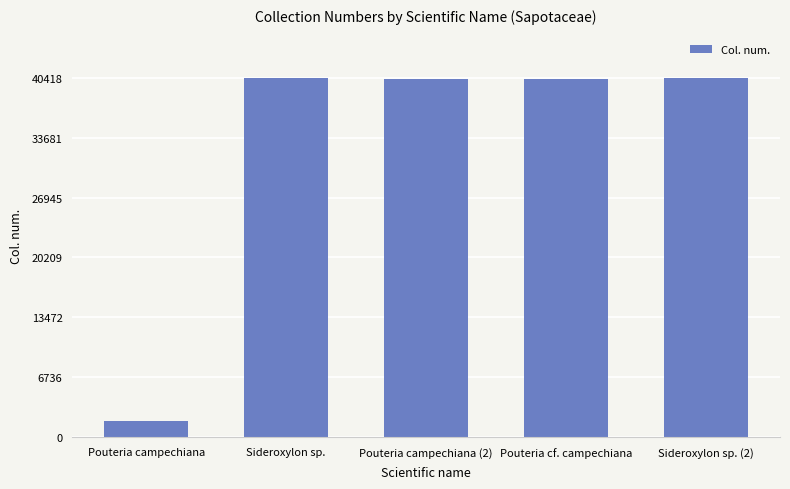

At which label does the data first exceed 40305?

Sideroxylon sp.